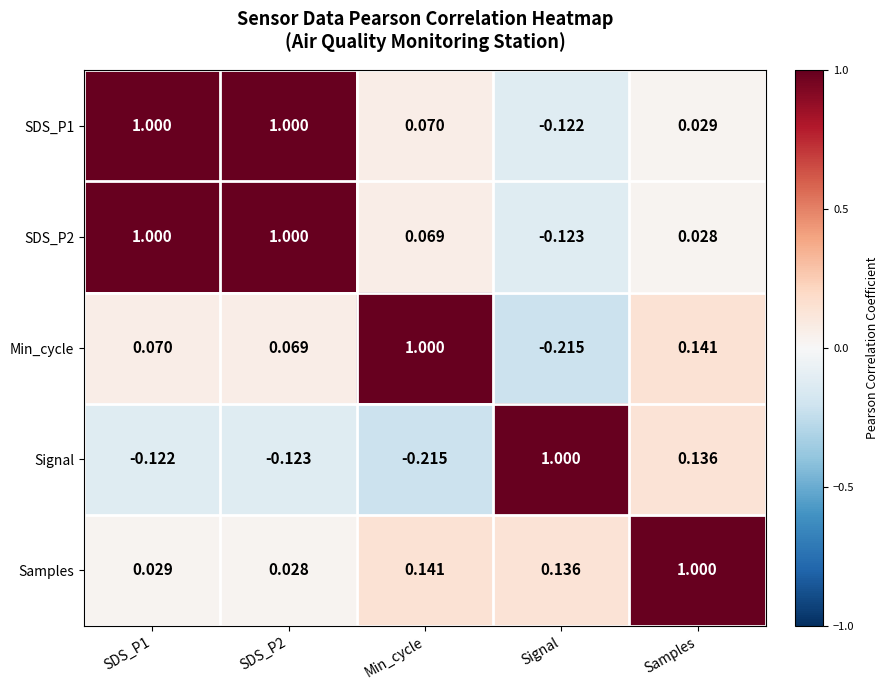

Which series has the largest total across all categories?

SDS_P1